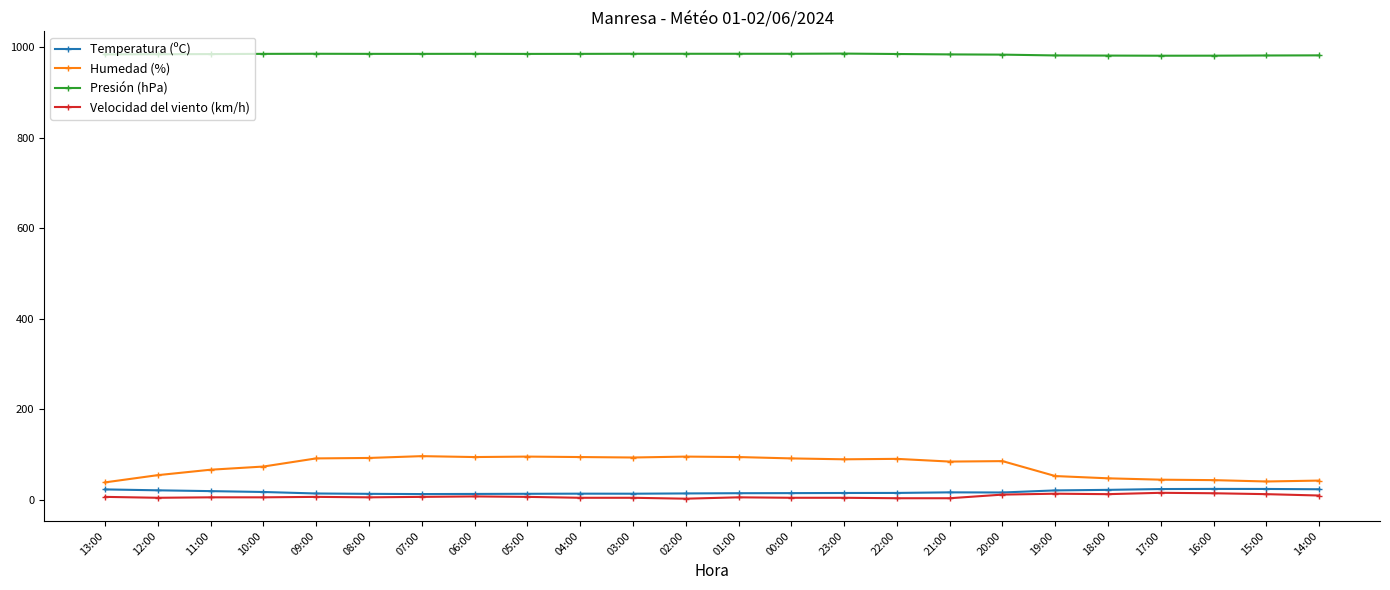

What is the lowest value of the Humedad (%) series?

38.0